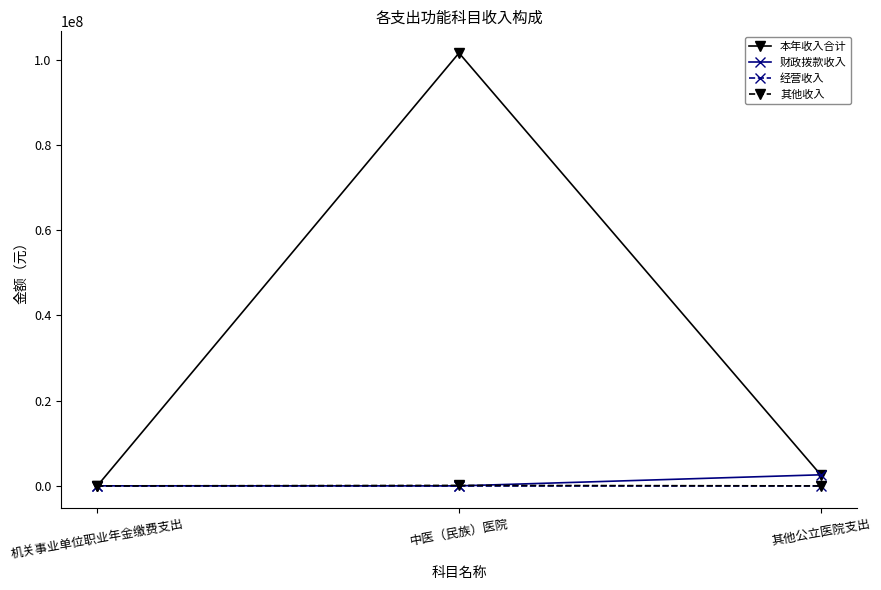

Rank the categories by 本年收入合计 value from highest to lowest.

中医（民族）医院, 其他公立医院支出, 机关事业单位职业年金缴费支出